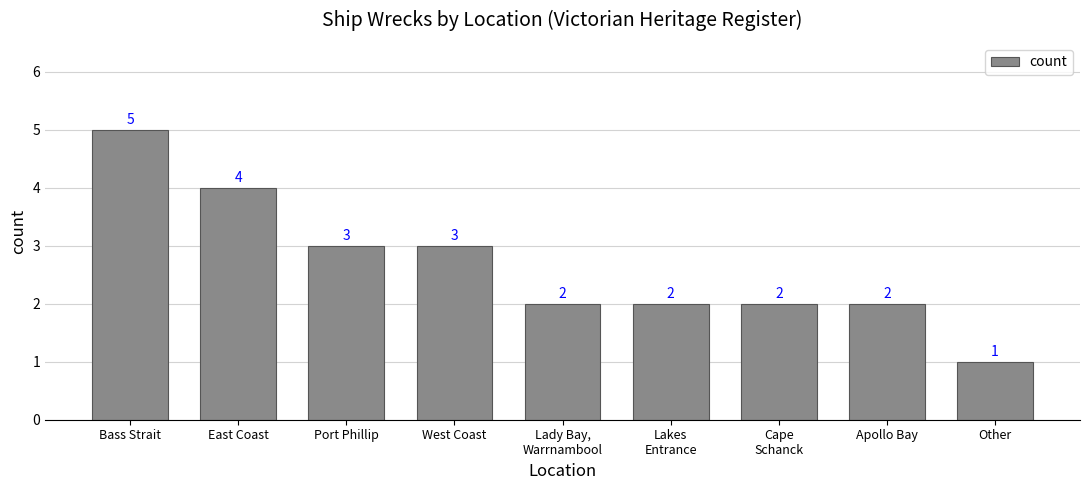

What is the label of the 7th bar from the right?

Port Phillip